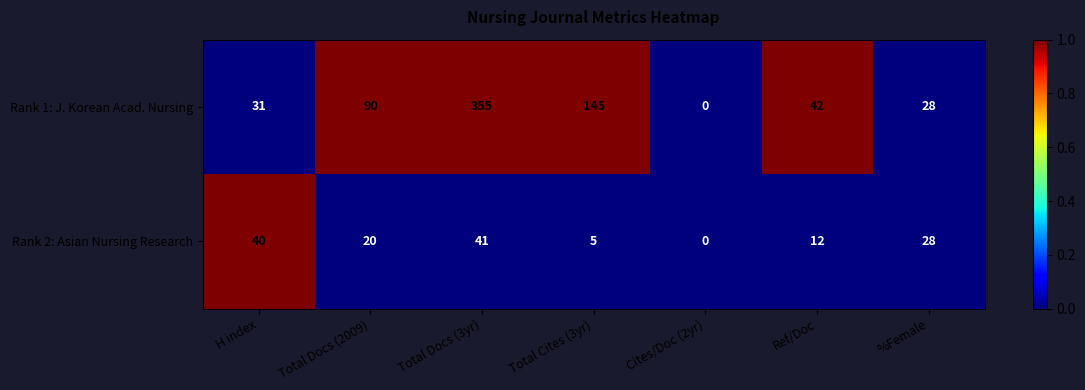

Is it true that Rank 1: J. Korean Acad. Nursing equals 36 at Total Cites (3yr)?

False